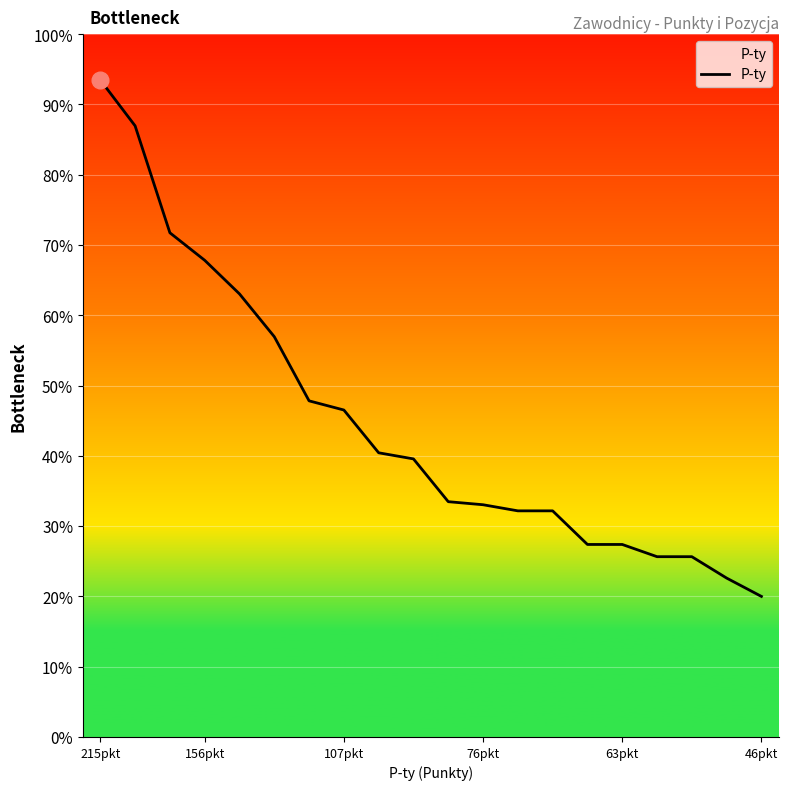

Is this an area chart (filled region under the line)?

Yes